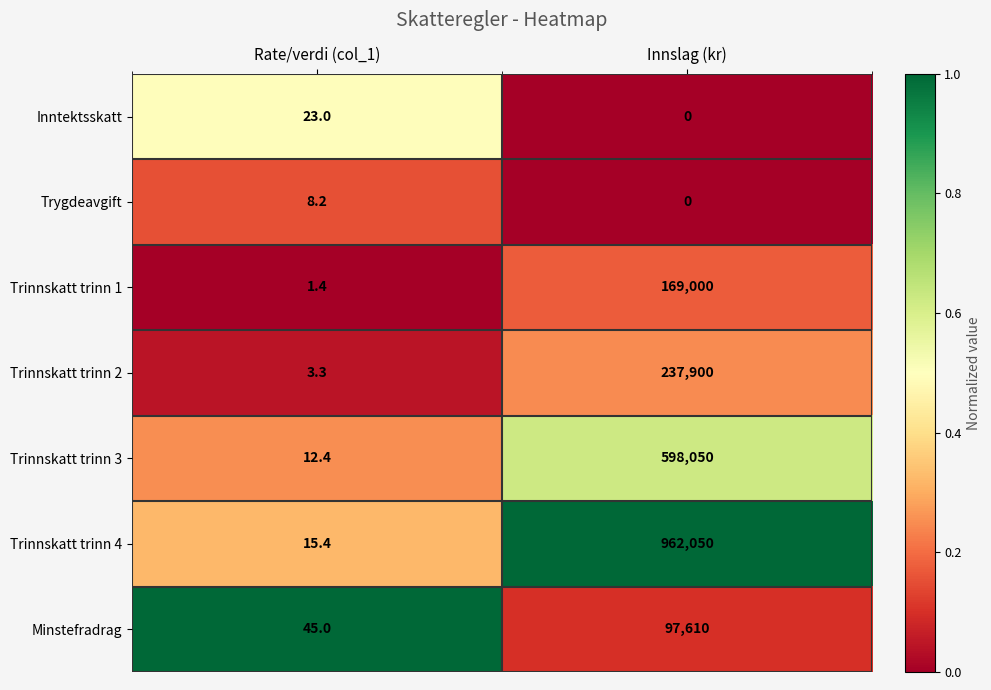

Between Rate/verdi (col_1) and Innslag (kr), which series saw the biggest shift?

Trinnskatt trinn 4